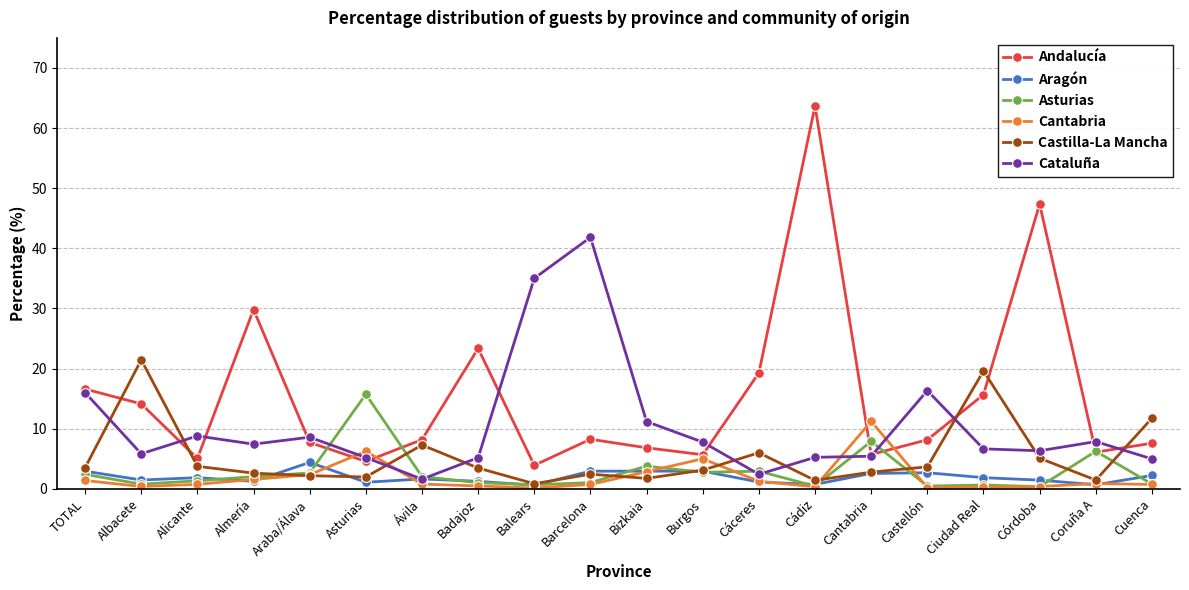

The Aragón series shows 3.0 at Barcelona. True or false?

True